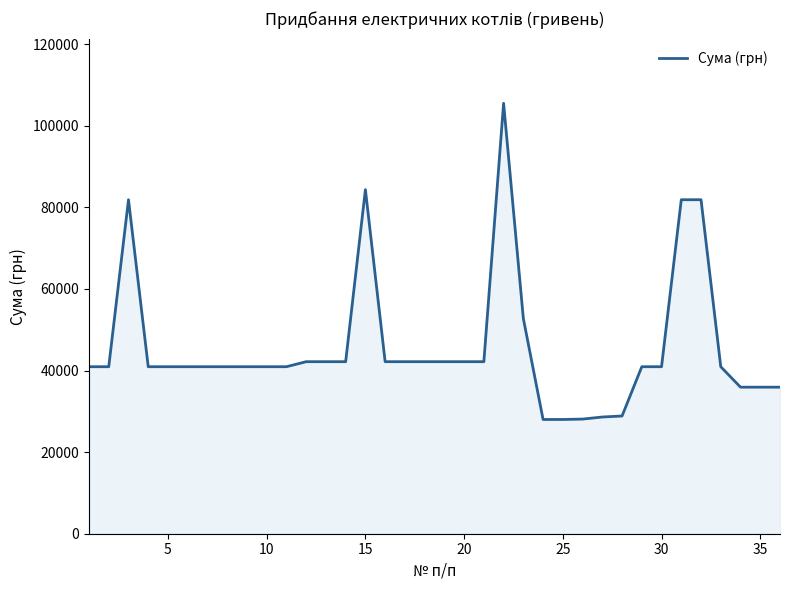

True or false: the data has more than 0 interior local peaks.

True